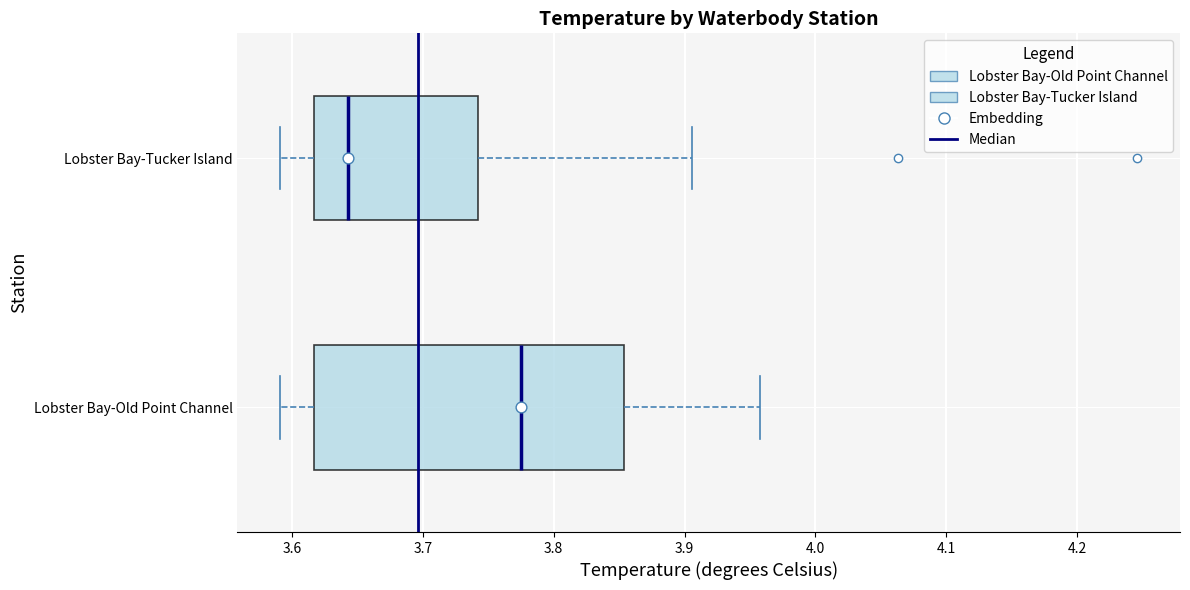

Reading bottom to top, transcribe this box plot: for each box, give where its median line is, the range the box spans, and where its two whiskers end, as read against the x-axis. The values are not printed on the chart, so give them approximately, as read against the axis.

Lobster Bay-Old Point Channel: median 3.78, box 3.62 to 3.85, whiskers 3.59 to 3.96
Lobster Bay-Tucker Island: median 3.64, box 3.62 to 3.74, whiskers 3.59 to 3.91